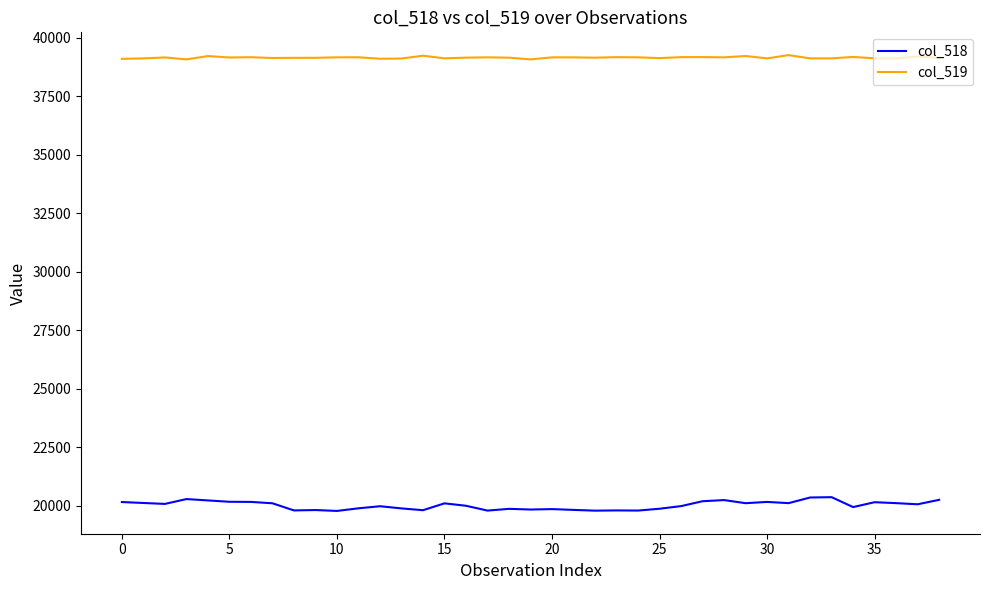

True or false: col_518 and col_519 intersect in this chart.

False